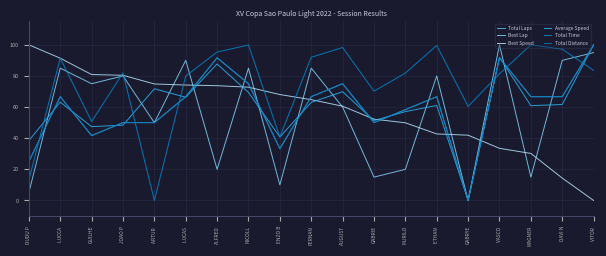

What is the maximum value shown in the chart?

100.0